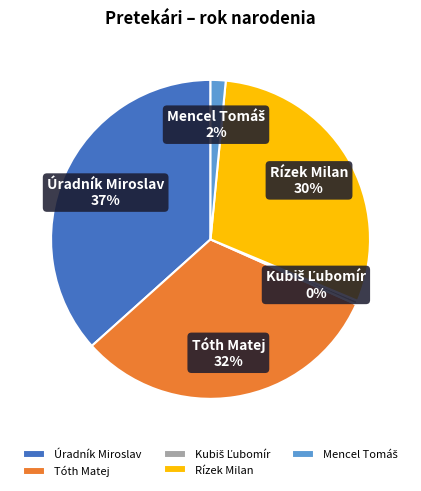

To the nearest percent, what portion does Úradník Miroslav represent?

37%